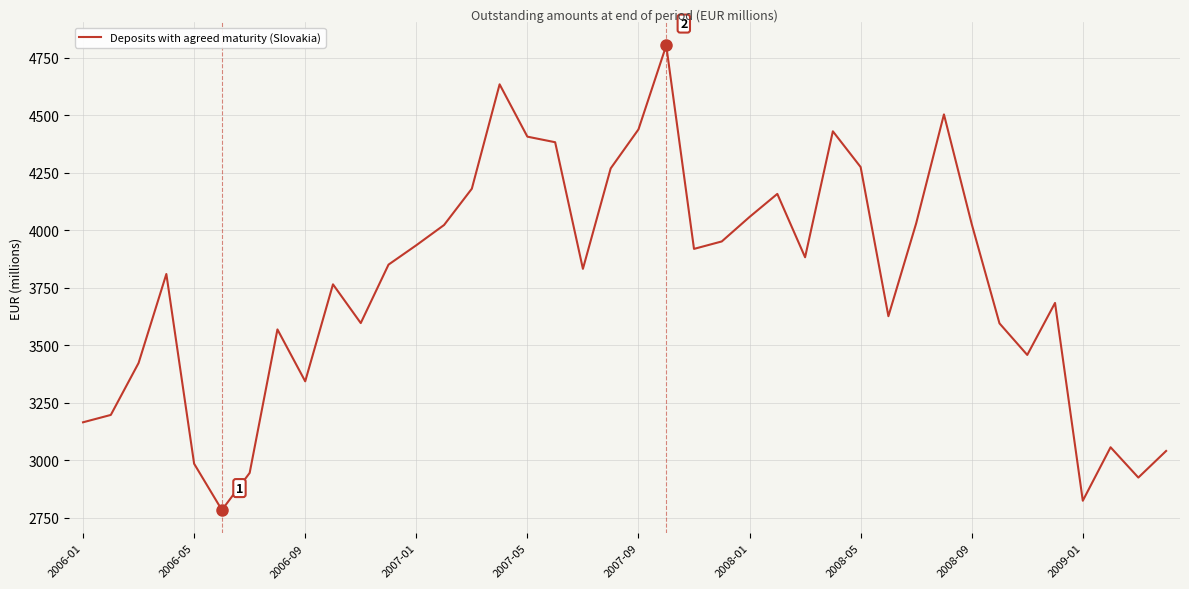

How many distinct data groups are displayed?

1